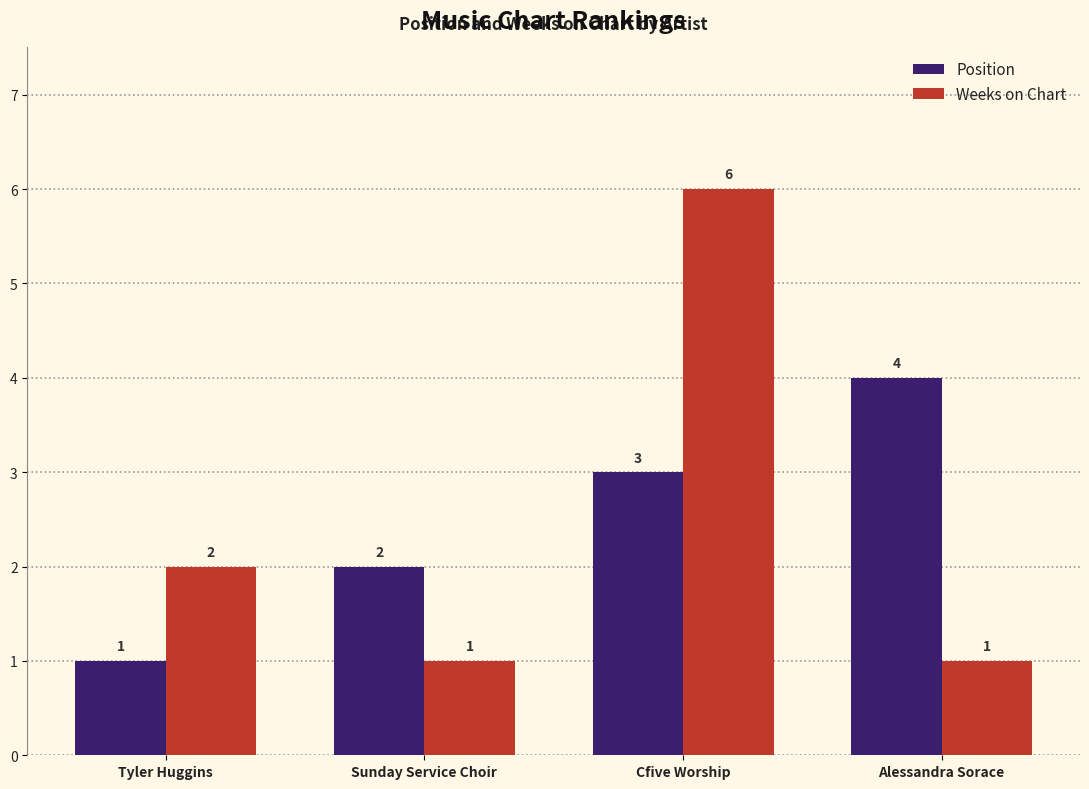

What is the smallest value displayed?

1